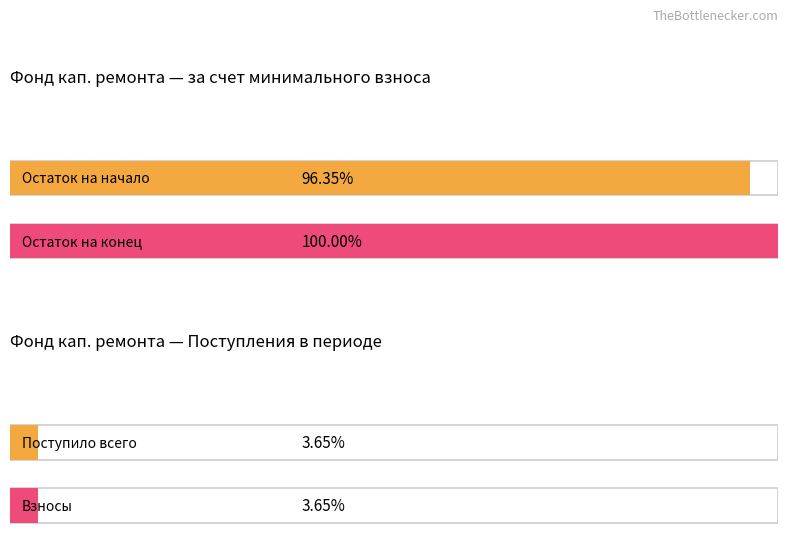

At which category is the sum across all series the highest?

за счет минимального взноса